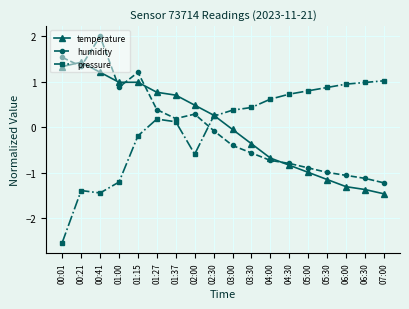

What is the label of the 2nd point from the right?

06:30